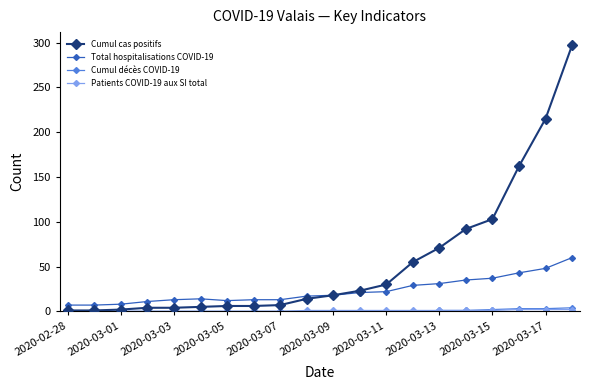

True or false: Cumul décès COVID-19 and Total hospitalisations COVID-19 cross at least once.

False